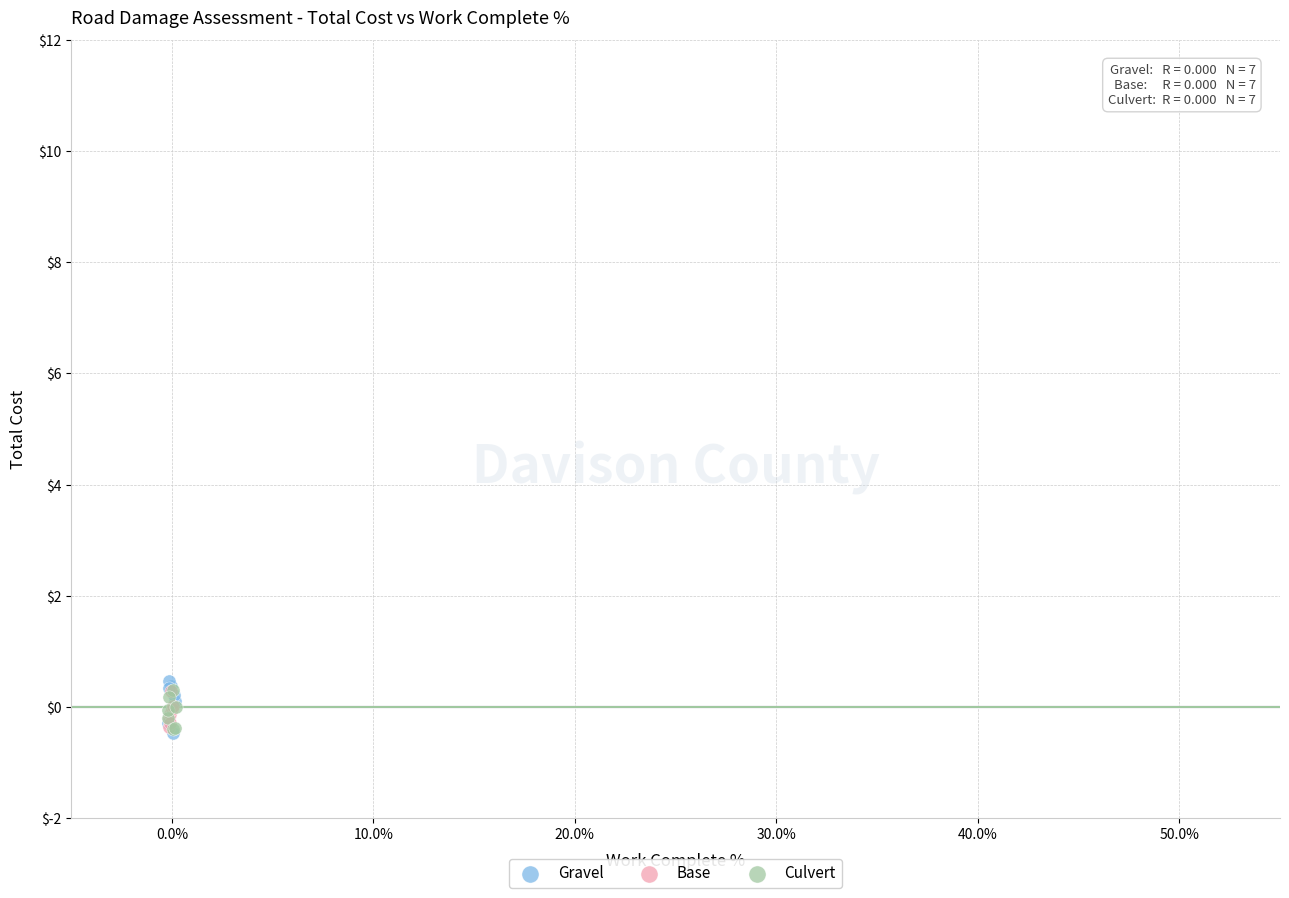

Which series has the widest spread of Y values?

Gravel